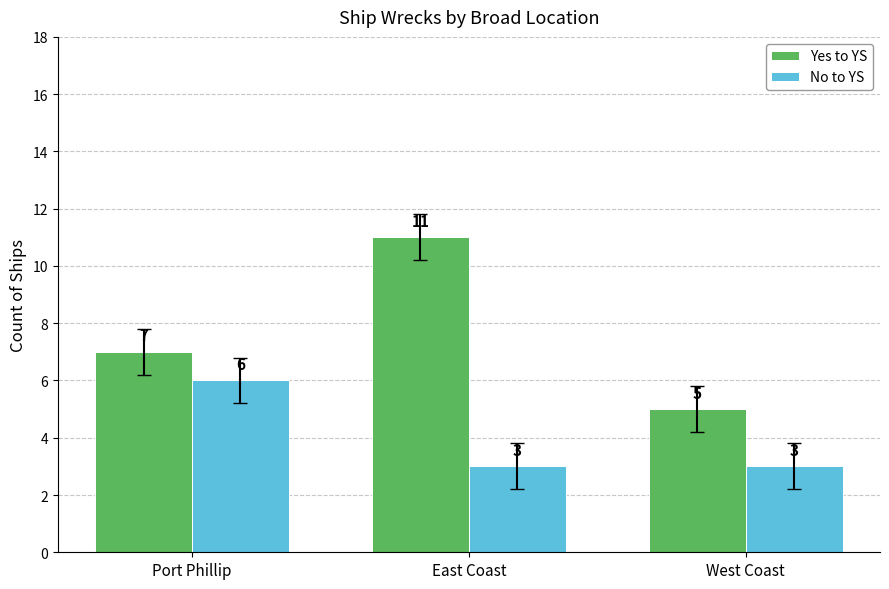

What is the label of the 1st bar from the right?

West Coast